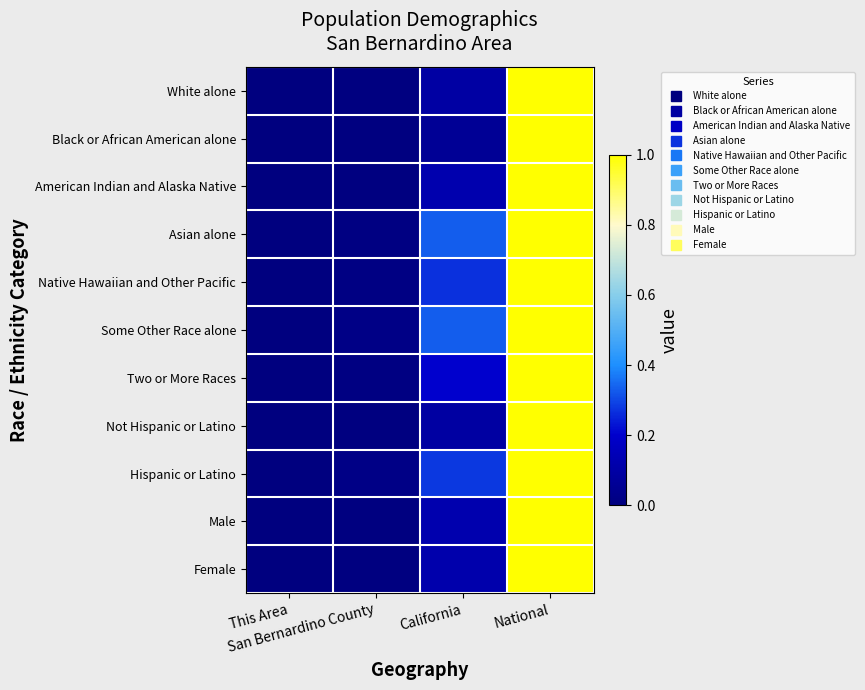

At how many categories does at least one series exceed 0?

4